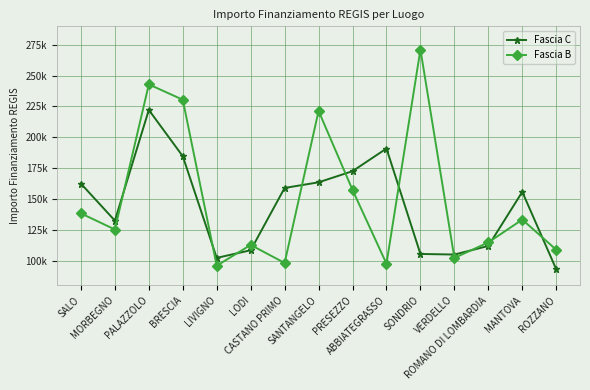

Does the chart have visible grid lines?

Yes